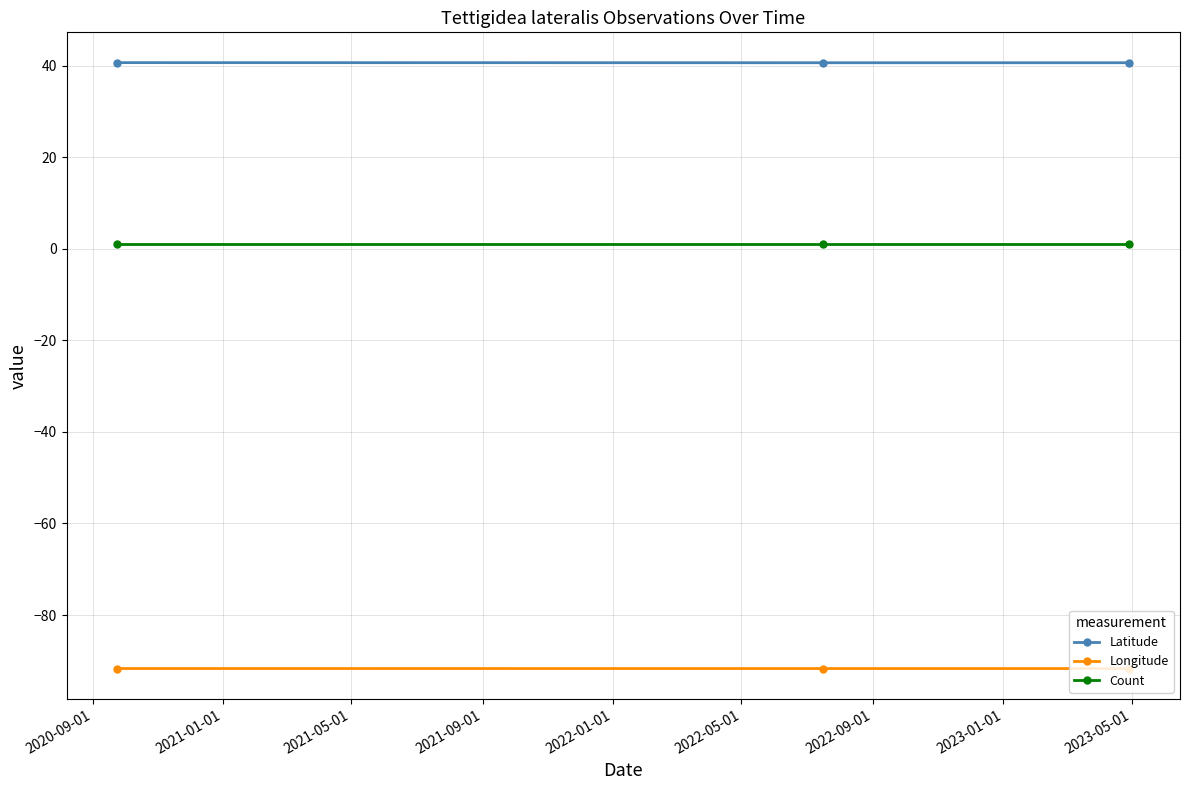

Rank the series by their average value, from lowest to highest.

Longitude, Count, Latitude